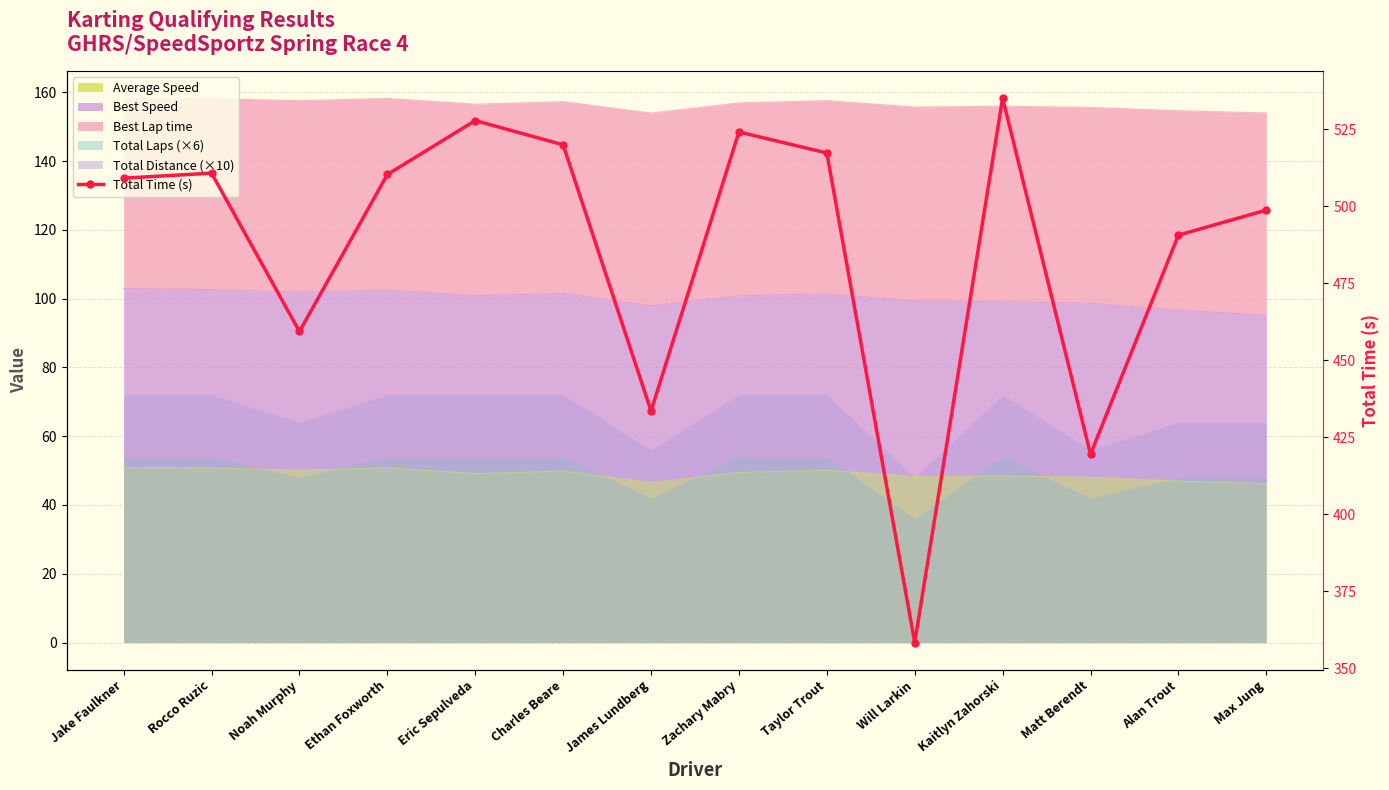

Between Ethan Foxworth and James Lundberg, which is larger?

Ethan Foxworth